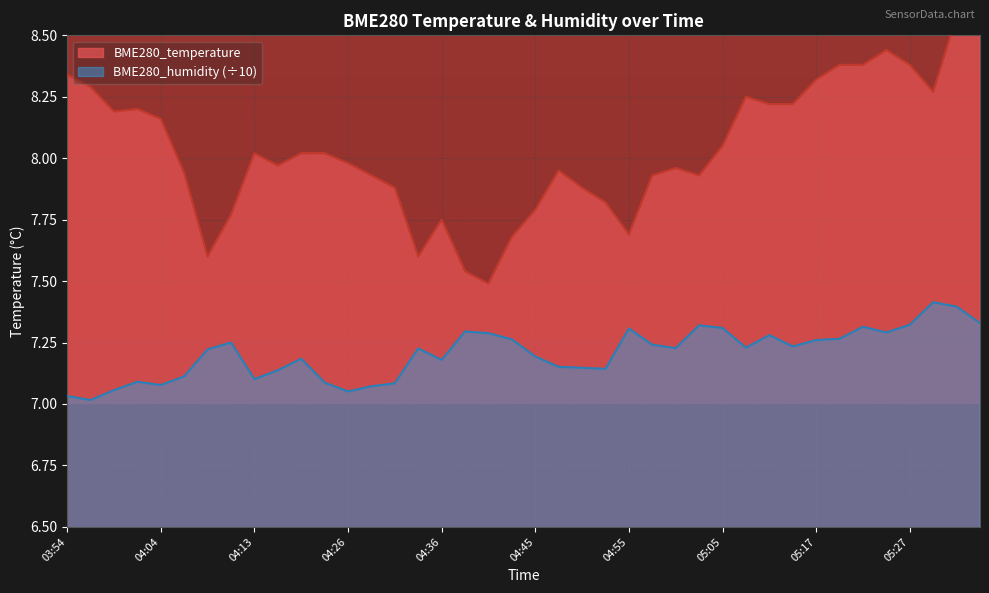

Does the chart display data point markers on the line(s)?

No